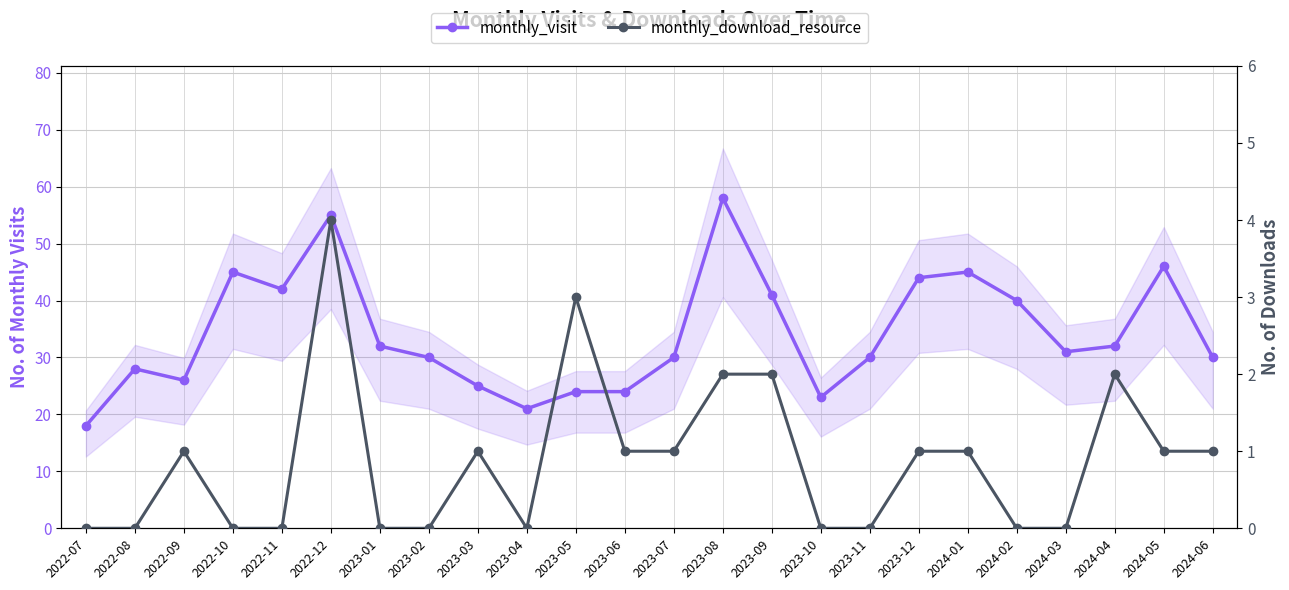

Reading left to right, what are all the values shown in this chart?

monthly_visit: 2022-07=18	2022-08=28	2022-09=26	2022-10=45	2022-11=42	2022-12=55	2023-01=32	2023-02=30	2023-03=25	2023-04=21	2023-05=24	2023-06=24	2023-07=30	2023-08=58	2023-09=41	2023-10=23	2023-11=30	2023-12=44	2024-01=45	2024-02=40	2024-03=31	2024-04=32	2024-05=46	2024-06=30
monthly_download_resource: 2022-07=0	2022-08=0	2022-09=1	2022-10=0	2022-11=0	2022-12=4	2023-01=0	2023-02=0	2023-03=1	2023-04=0	2023-05=3	2023-06=1	2023-07=1	2023-08=2	2023-09=2	2023-10=0	2023-11=0	2023-12=1	2024-01=1	2024-02=0	2024-03=0	2024-04=2	2024-05=1	2024-06=1